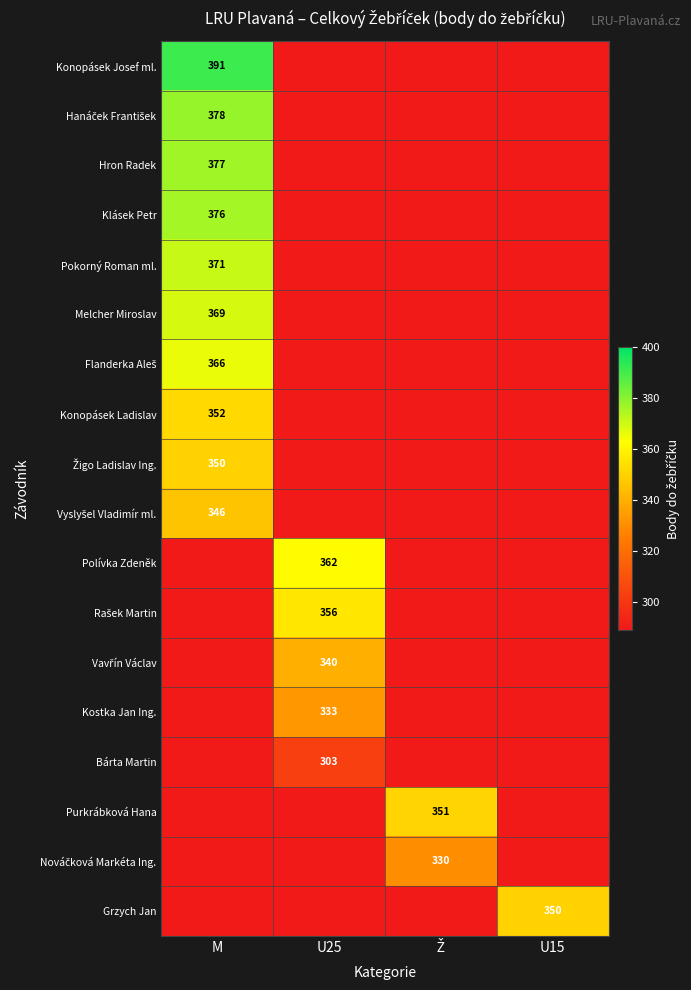

Is it true that Klásek Petr equals 376 at M?

True